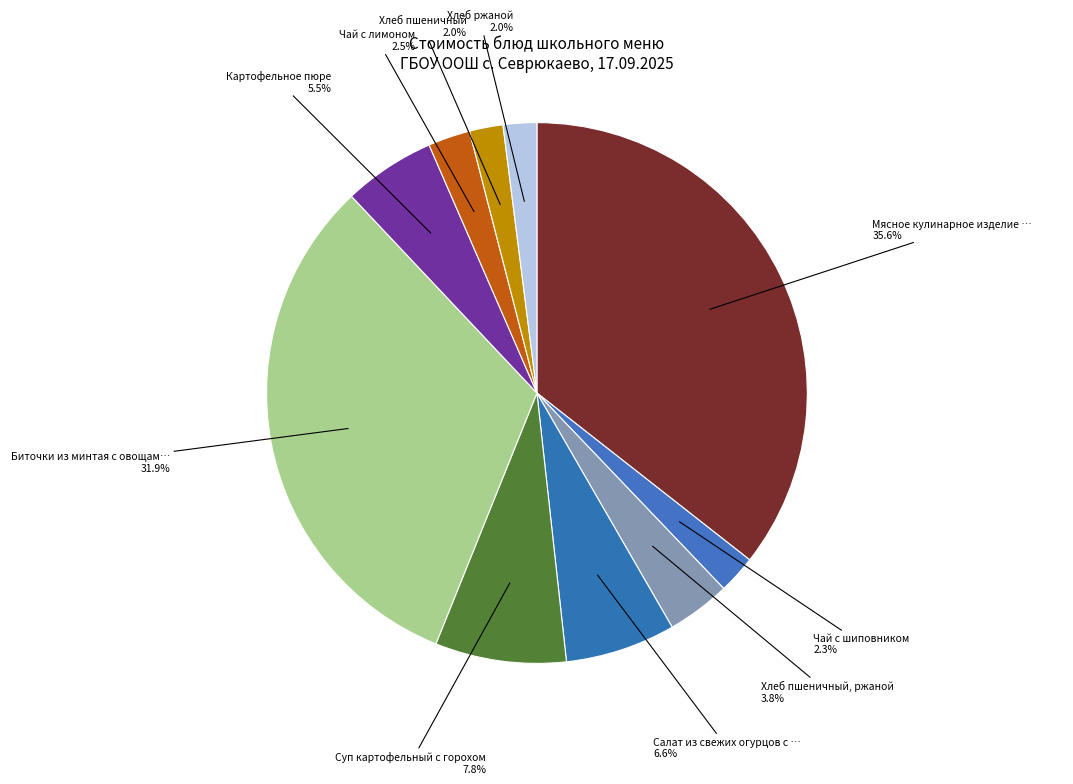

Count the number of slices in the pie.

10